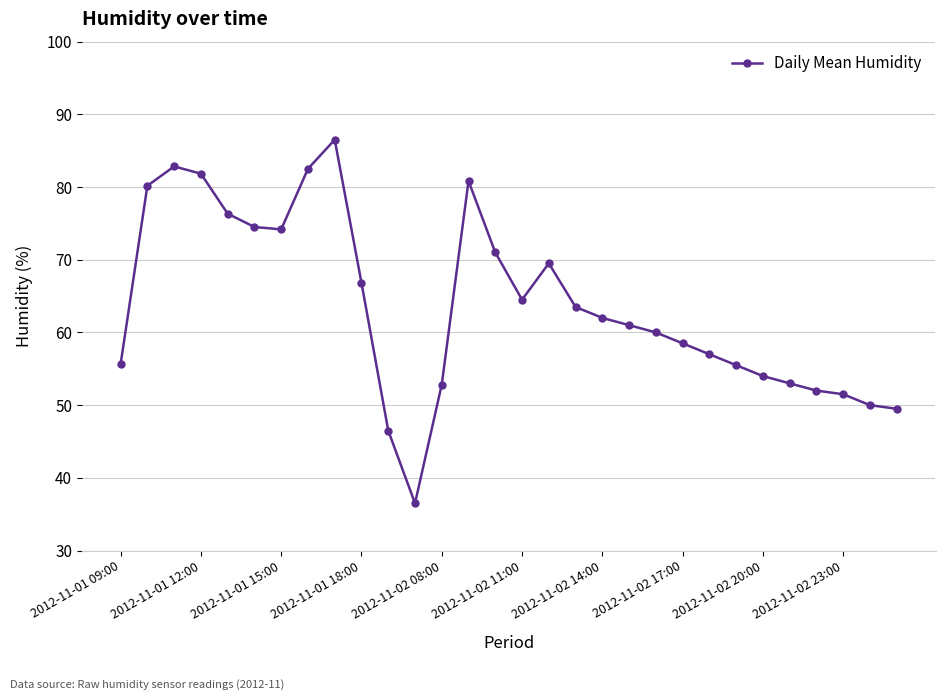

True or false: there are more than 1 points higher than both neighbors.

True